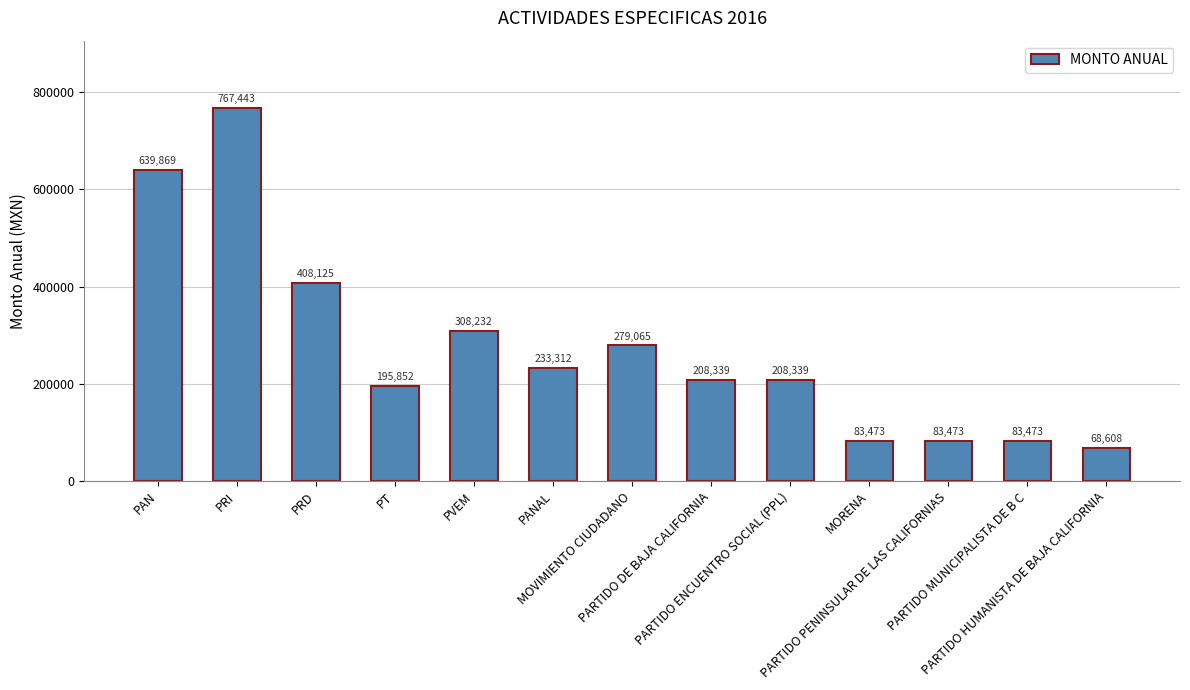

Are the bars grouped side by side (vs. stacked)?

No